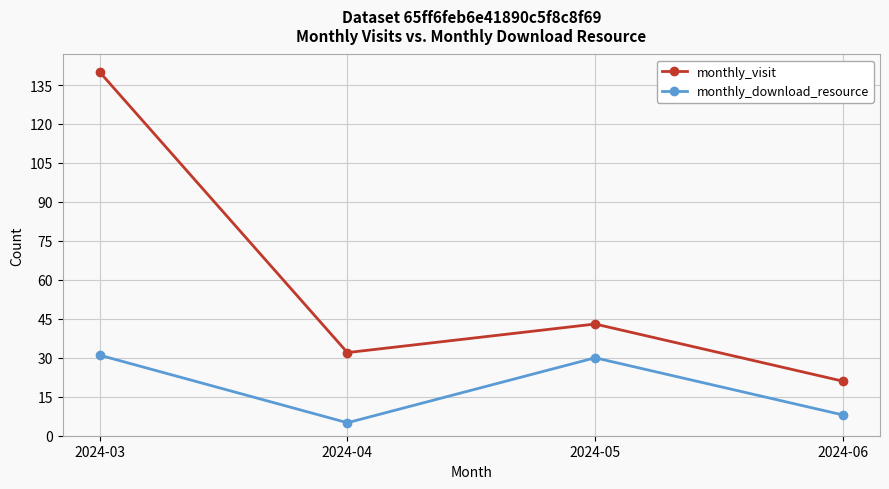

The monthly_visit series shows 30 at 2024-06. True or false?

False